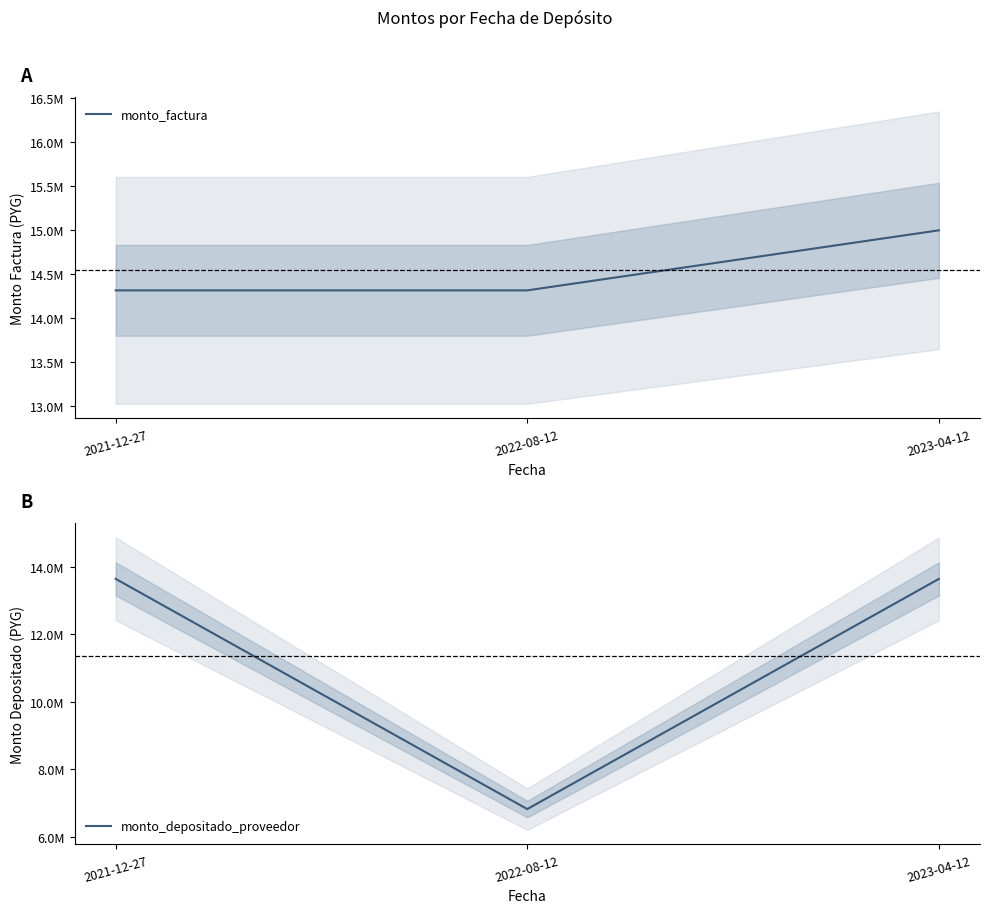

Reading right to left, extract all data points from this chart.

monto_factura: 2023-04-12=15000000	2022-08-12=14318182	2021-12-27=14318182
monto_depositado_proveedor: 2023-04-12=13636364	2022-08-12=6818182	2021-12-27=13638409